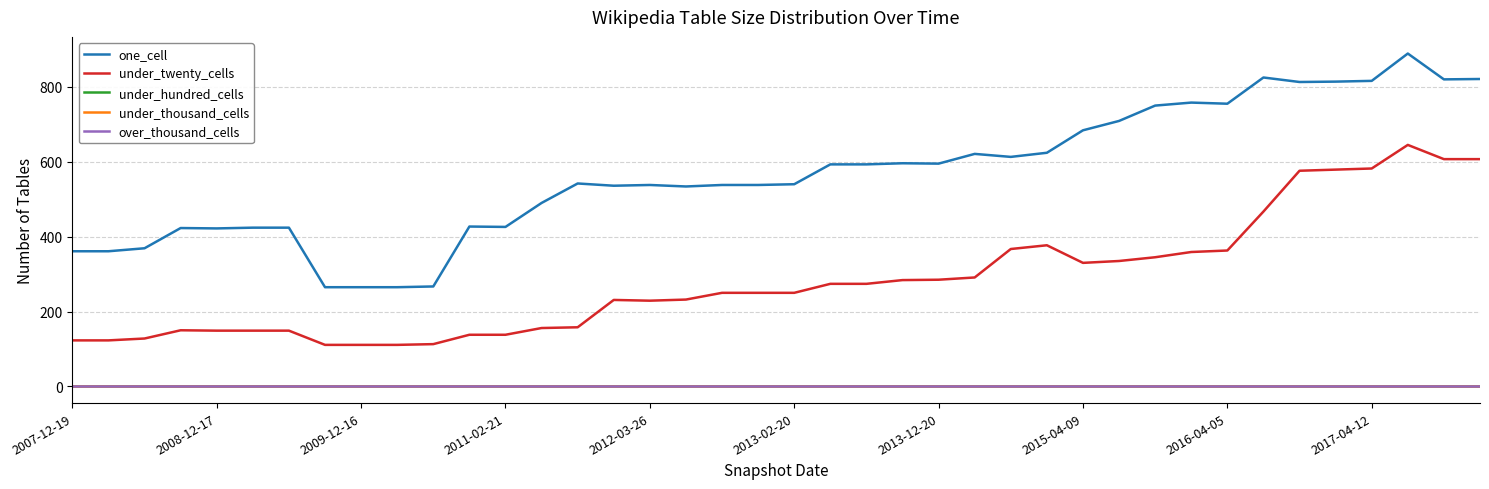

Is this an area chart (filled region under the line)?

No